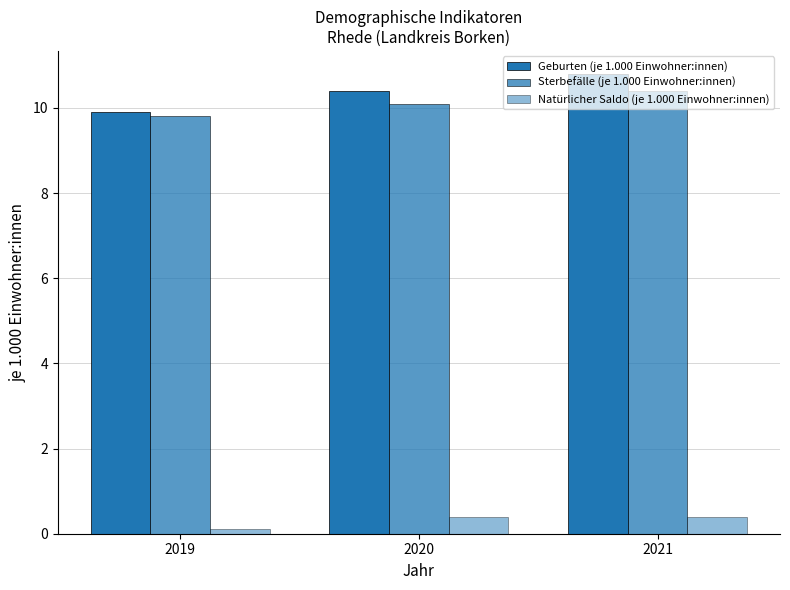

What is the average value of the Geburten (je 1.000 Einwohner:innen) series?

10.4